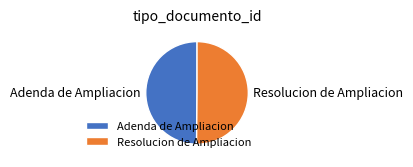

What is the ratio of the value at Adenda de Ampliacion to the value at Resolucion de Ampliacion?

1.0